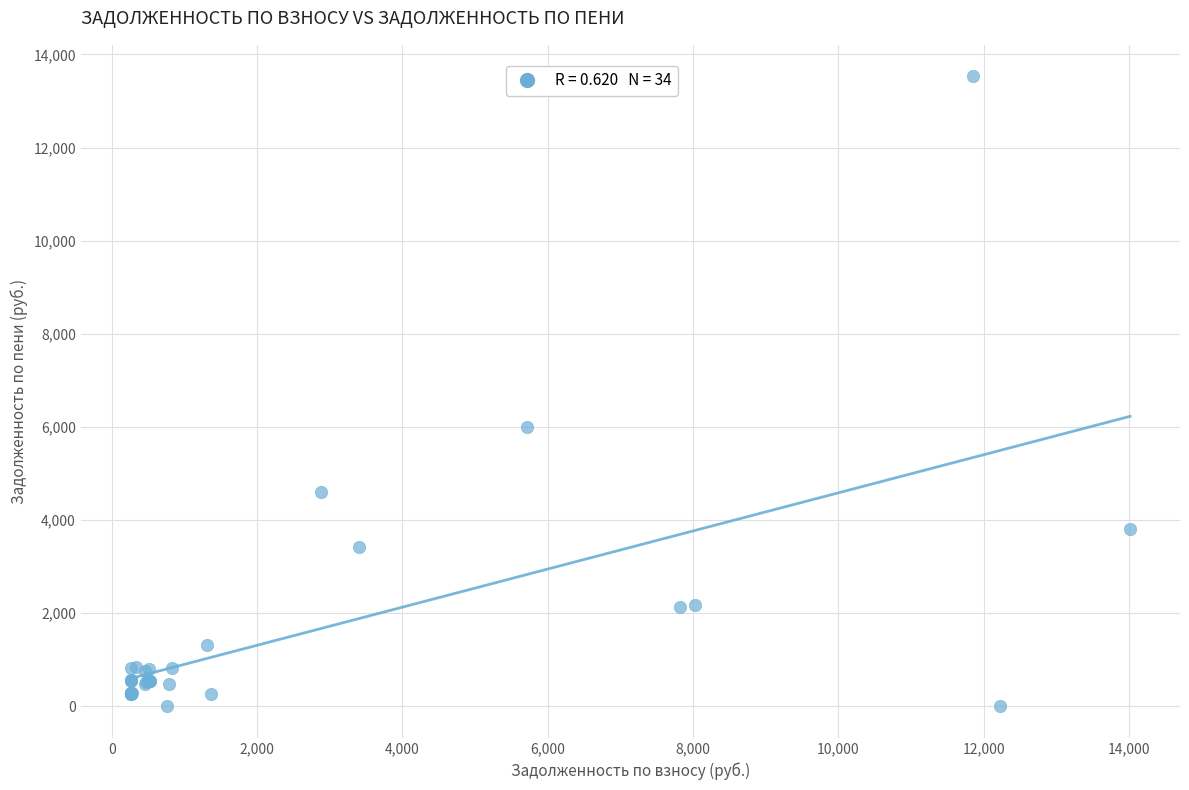

What Y value in the scatter plot is closest to 6764?

5998.6